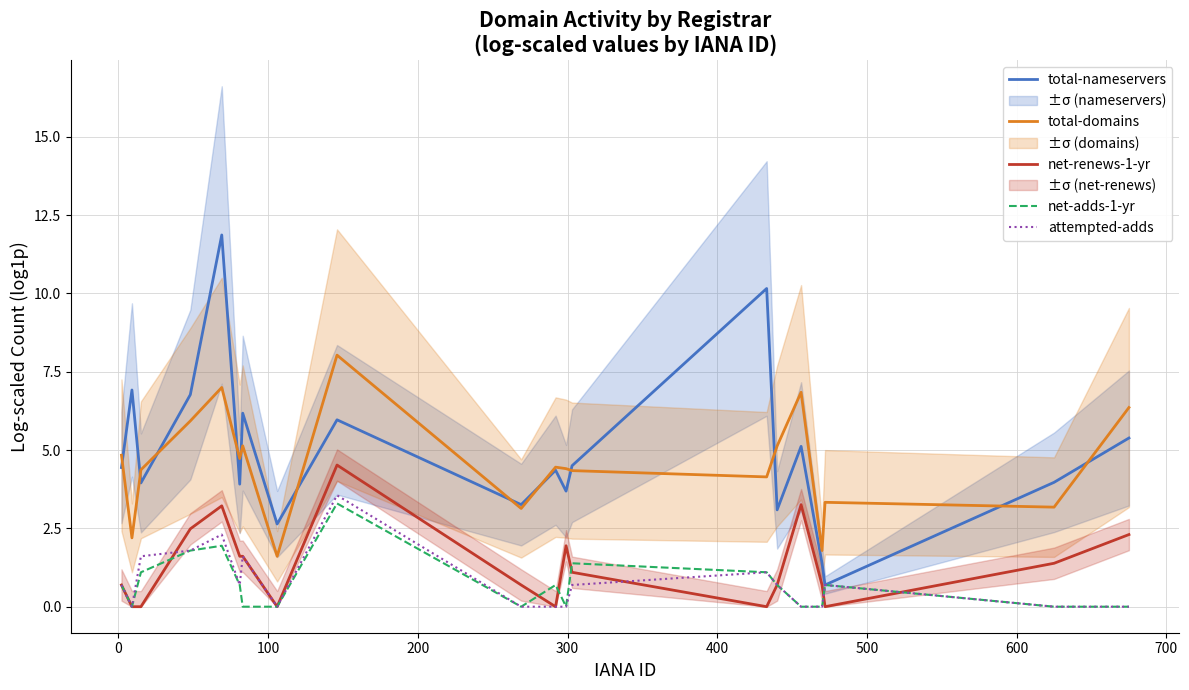

What is the maximum value for net-adds-1-yr?

3.3